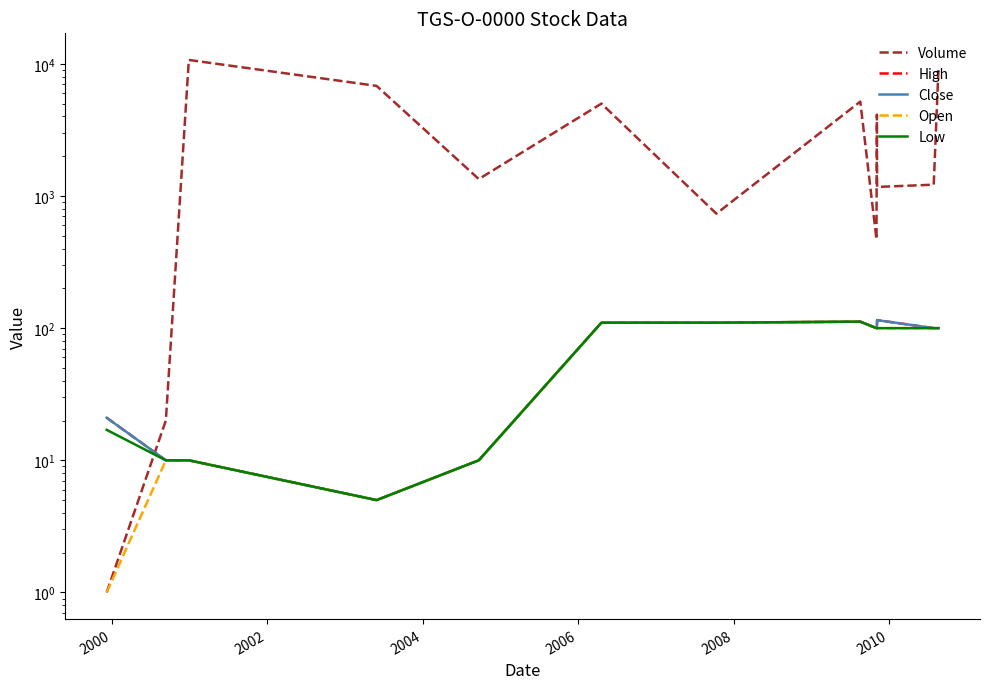

True or false: Volume and Open intersect in this chart.

False